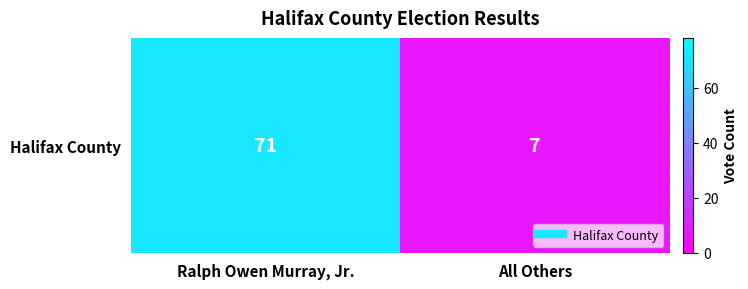

What is the difference between the values at All Others and Ralph Owen Murray, Jr.?

64